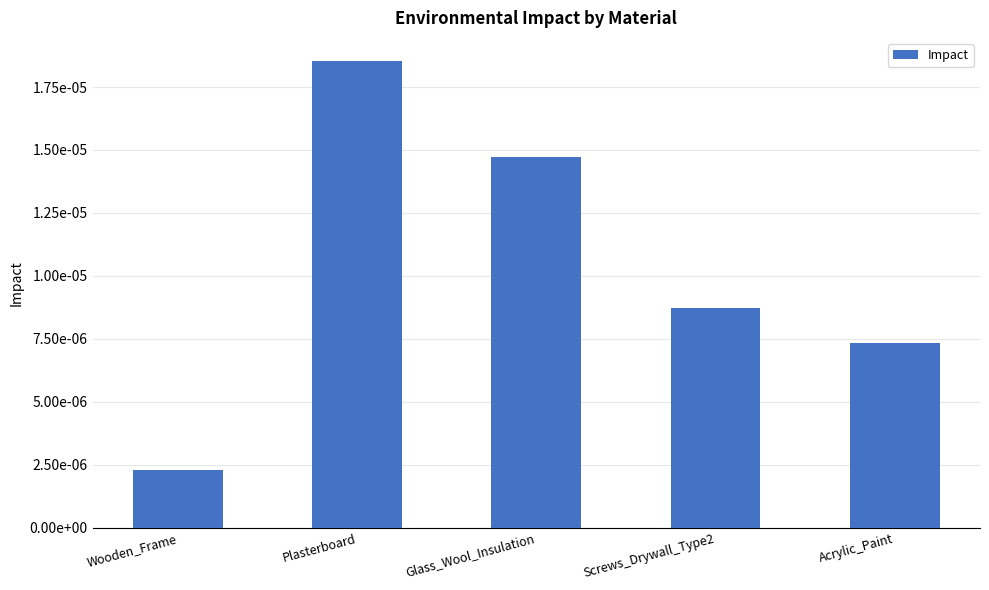

What position from the right is Acrylic_Paint?

1